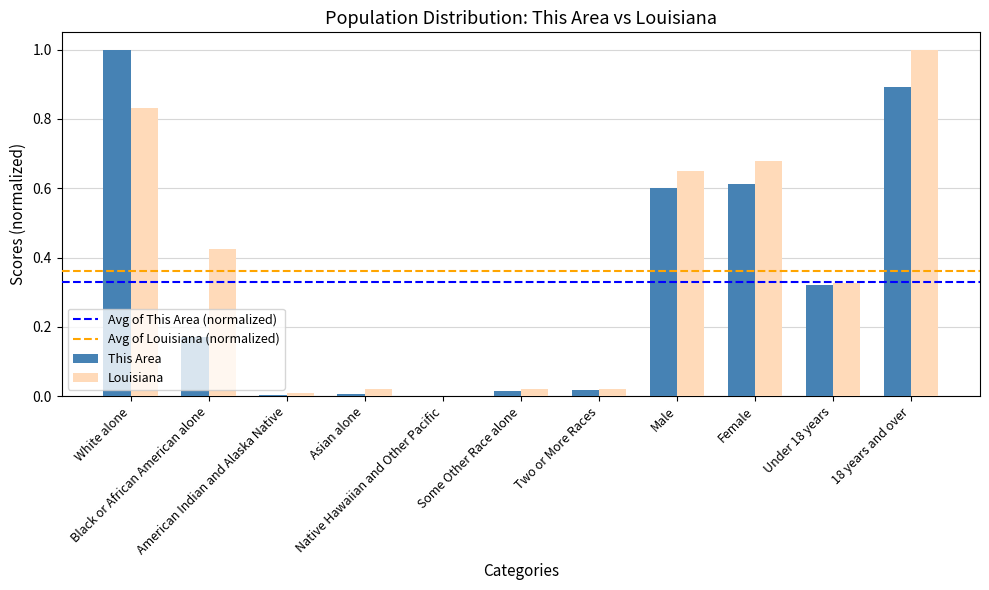

At which label does Louisiana reach its peak?

18 years and over